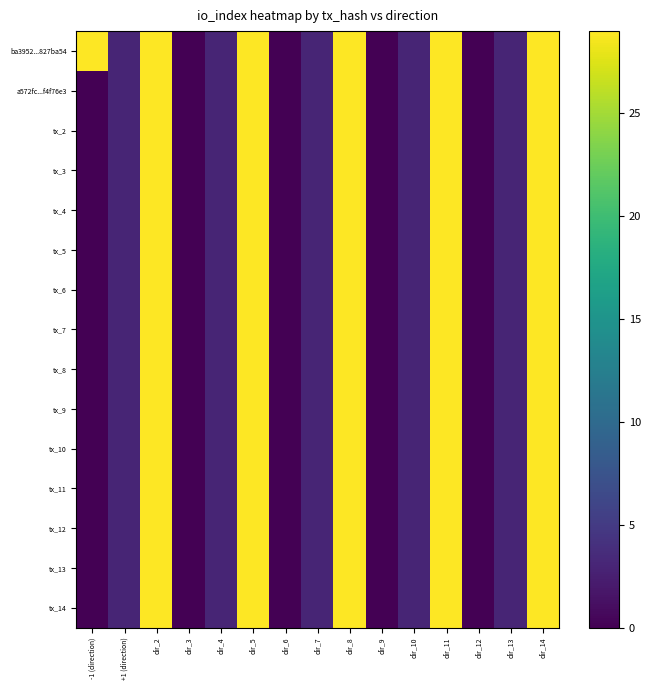

At which category does the chart reach its minimum across all series?

dir_3